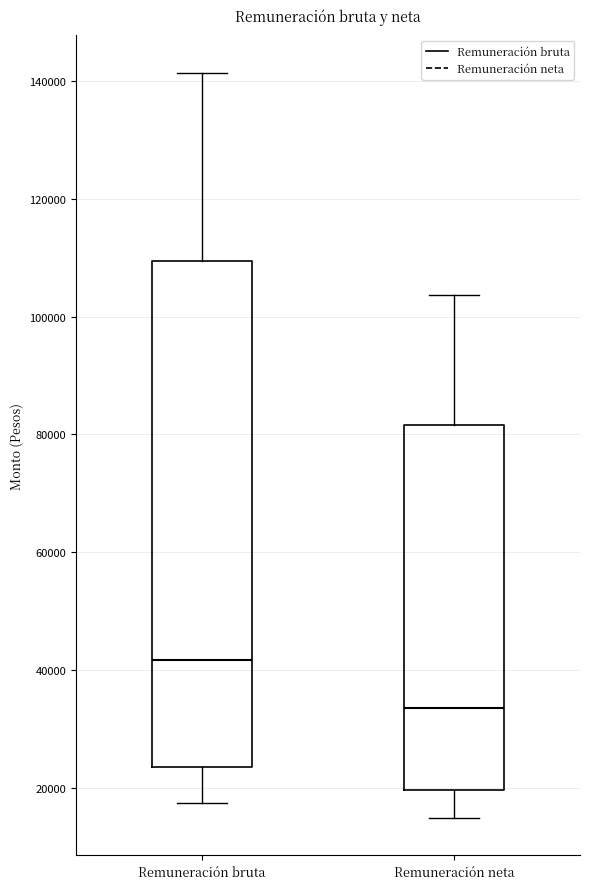

Which box is the tallest, from its lower edge to its upper edge?

Remuneración bruta